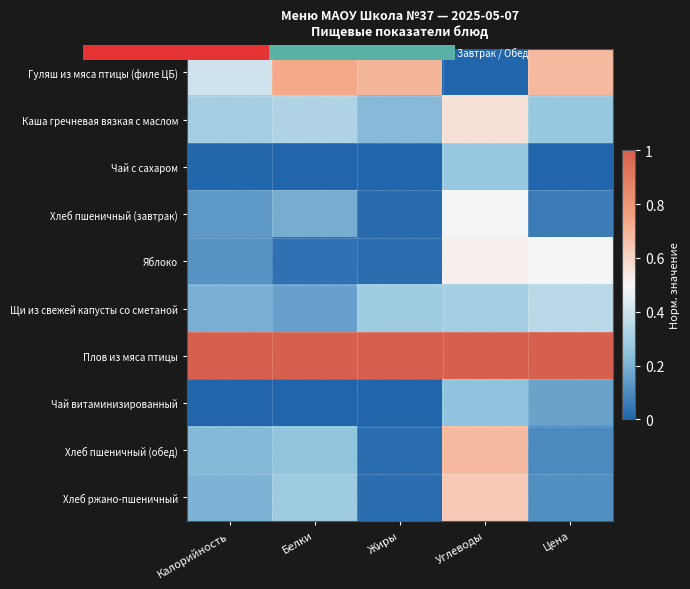

What is the total value across all series at Белки?

3.0